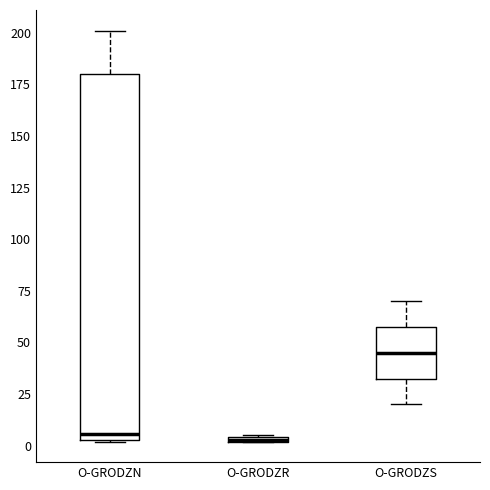

Where does the lower whisker of the box for O-GRODZS end on the y-axis? The values are not printed on the chart, so give them approximately, as read against the axis.

20